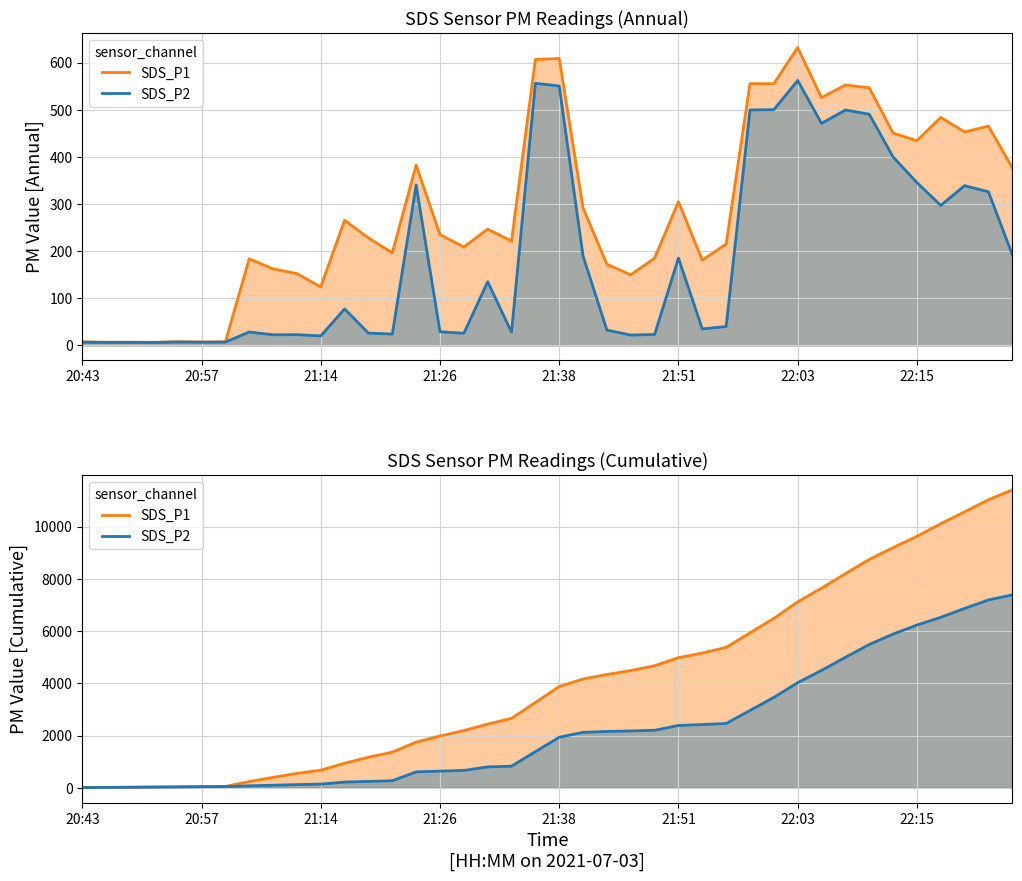

What is the minimum value for SDS_P1?

7.6